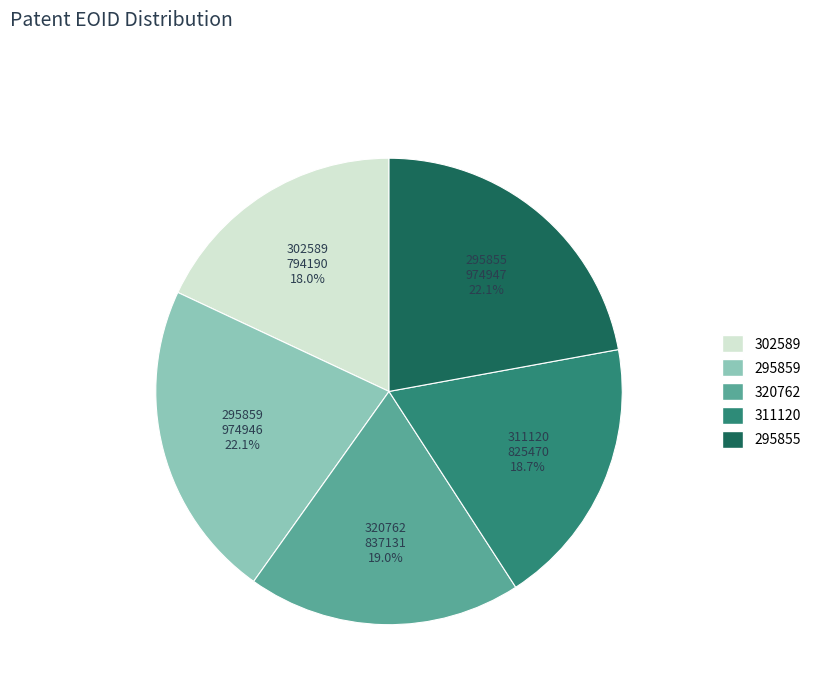

Is it true that 311120 is 10% of the pie?

False